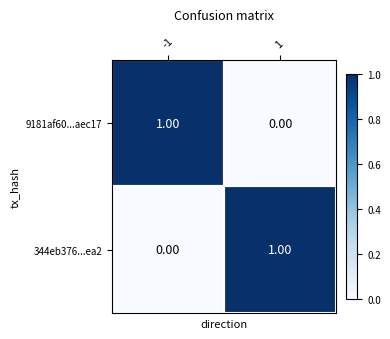

Is the value of 344eb376...ea2 at 1 greater than the value of 9181af60...aec17 at 1?

Yes